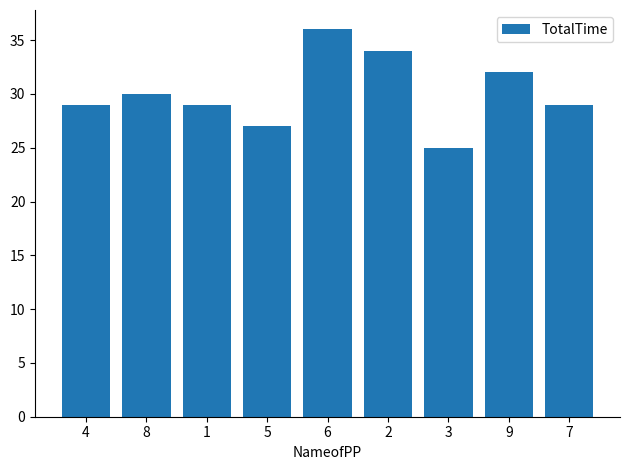

Reading left to right, transcribe all the data shown in this chart.

4=29	8=30	1=29	5=27	6=36	2=34	3=25	9=32	7=29